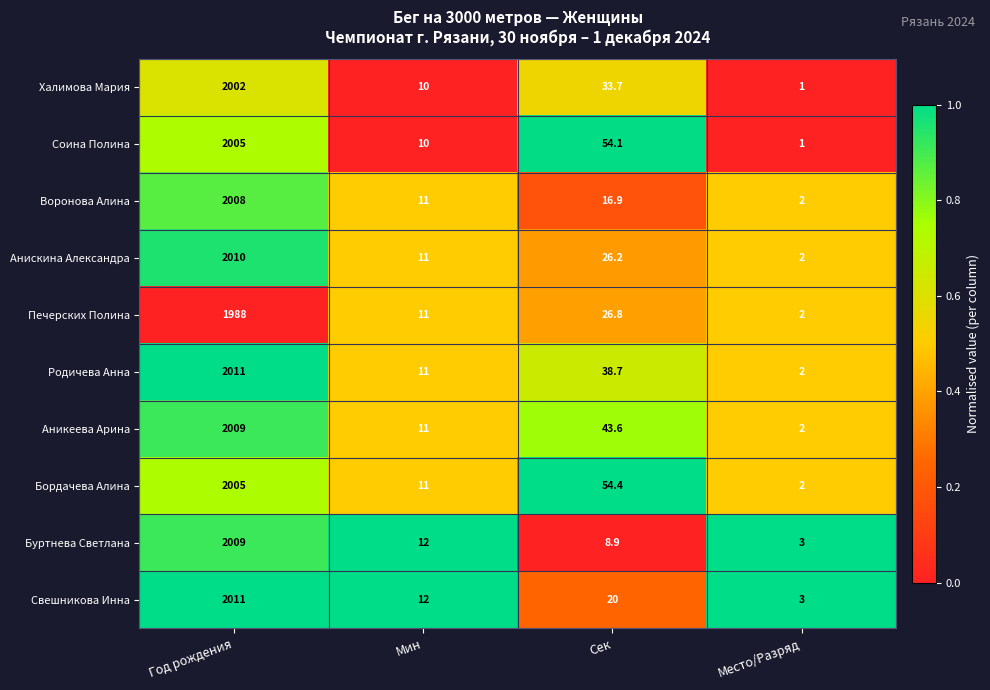

Is the value of Свешникова Инна at Сек greater than the value of Печерских Полина at Год рождения?

No